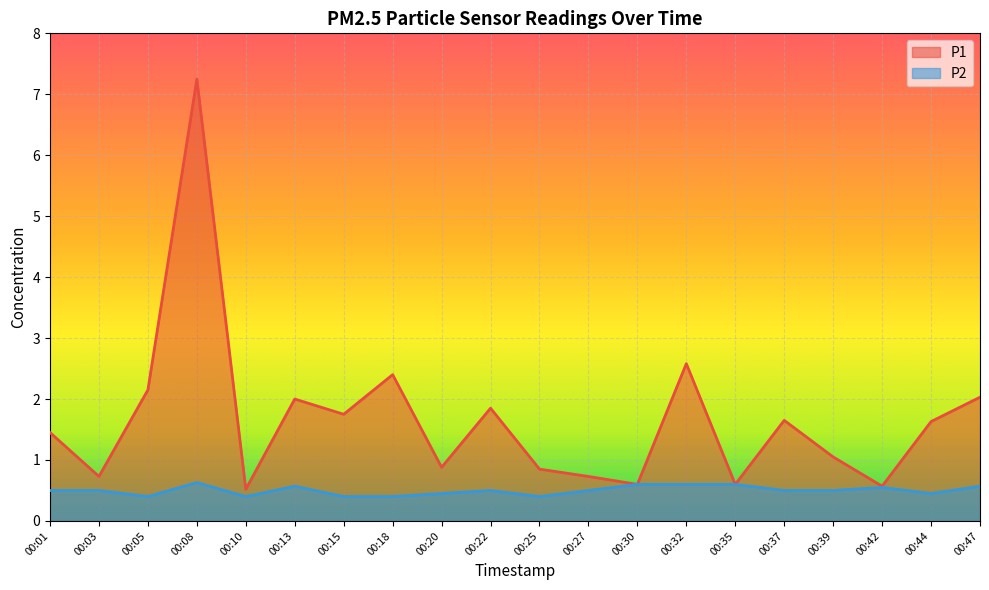

Reading right to left, what are all the values shown in this chart?

P1: 2.0	1.6	0.6	1.1	1.6	0.6	2.6	0.6	0.7	0.8	1.9	0.9	2.4	1.8	2.0	0.5	7.2	2.1	0.7	1.4
P2: 0.6	0.5	0.6	0.5	0.5	0.6	0.6	0.6	0.5	0.4	0.5	0.5	0.4	0.4	0.6	0.4	0.6	0.4	0.5	0.5